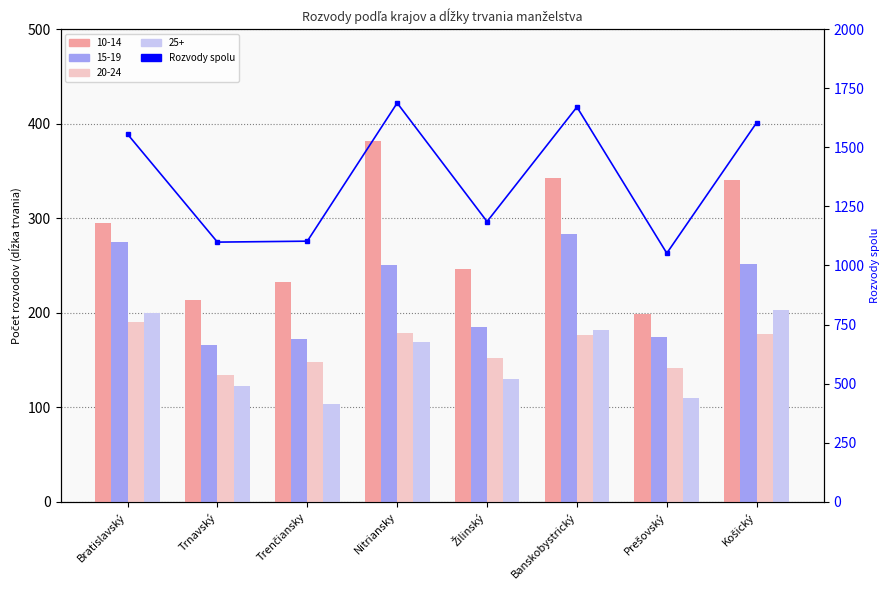

Between Žilinský and Prešovský, which is larger?

Žilinský